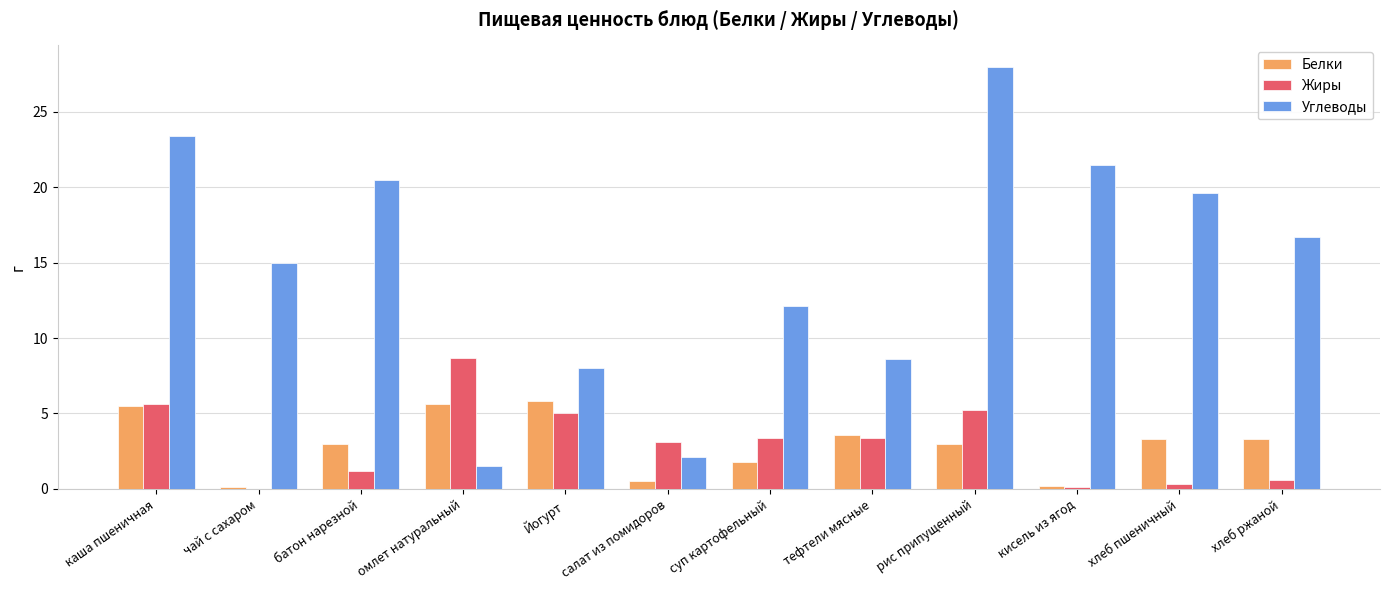

Between чай с сахаром and хлеб пшеничный, which series saw the biggest shift?

Углеводы